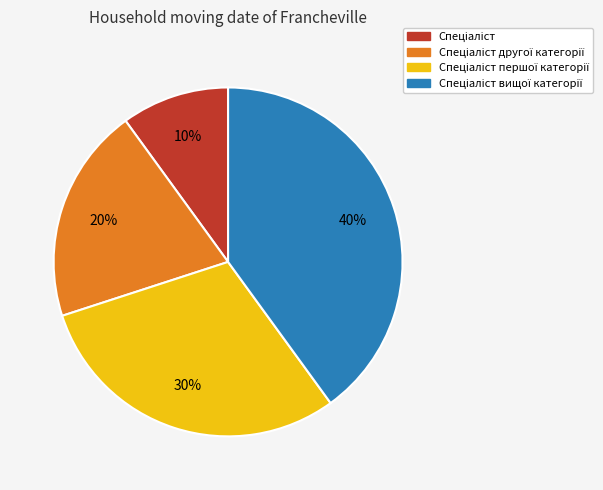

To the nearest percent, what is the difference between the largest and smallest slice percentages?

30%